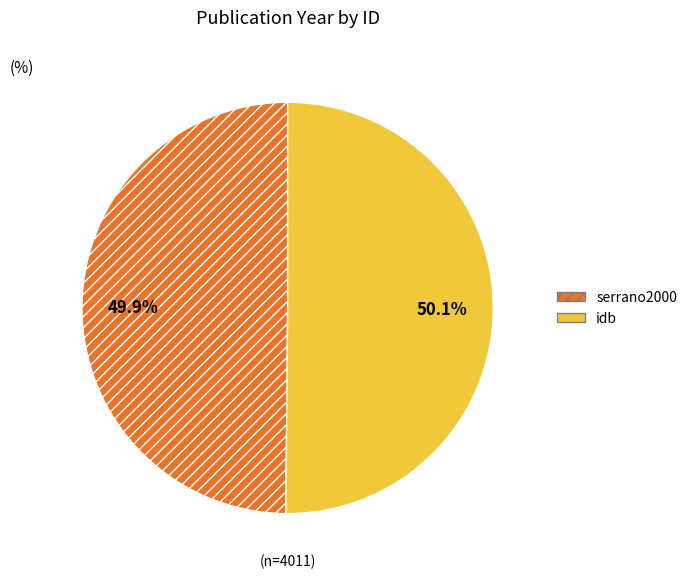

Approximately how many times larger is the value at idb compared to serrano2000?

1.0